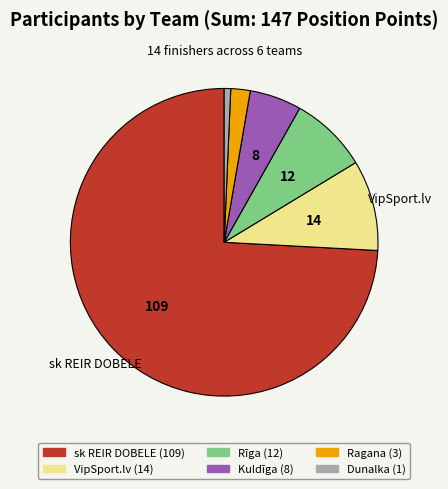

Is there any slice that represents more than half of the pie?

Yes